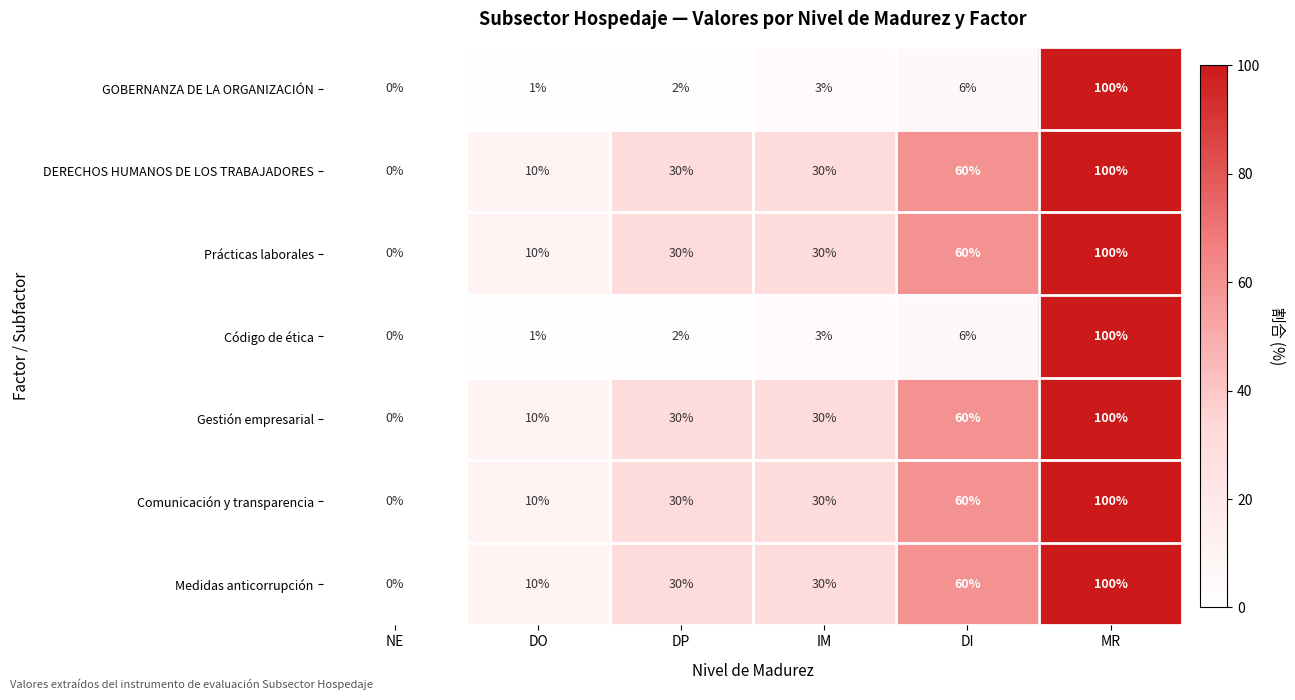

How many Medidas anticorrupción values are between 10 and 60?

4